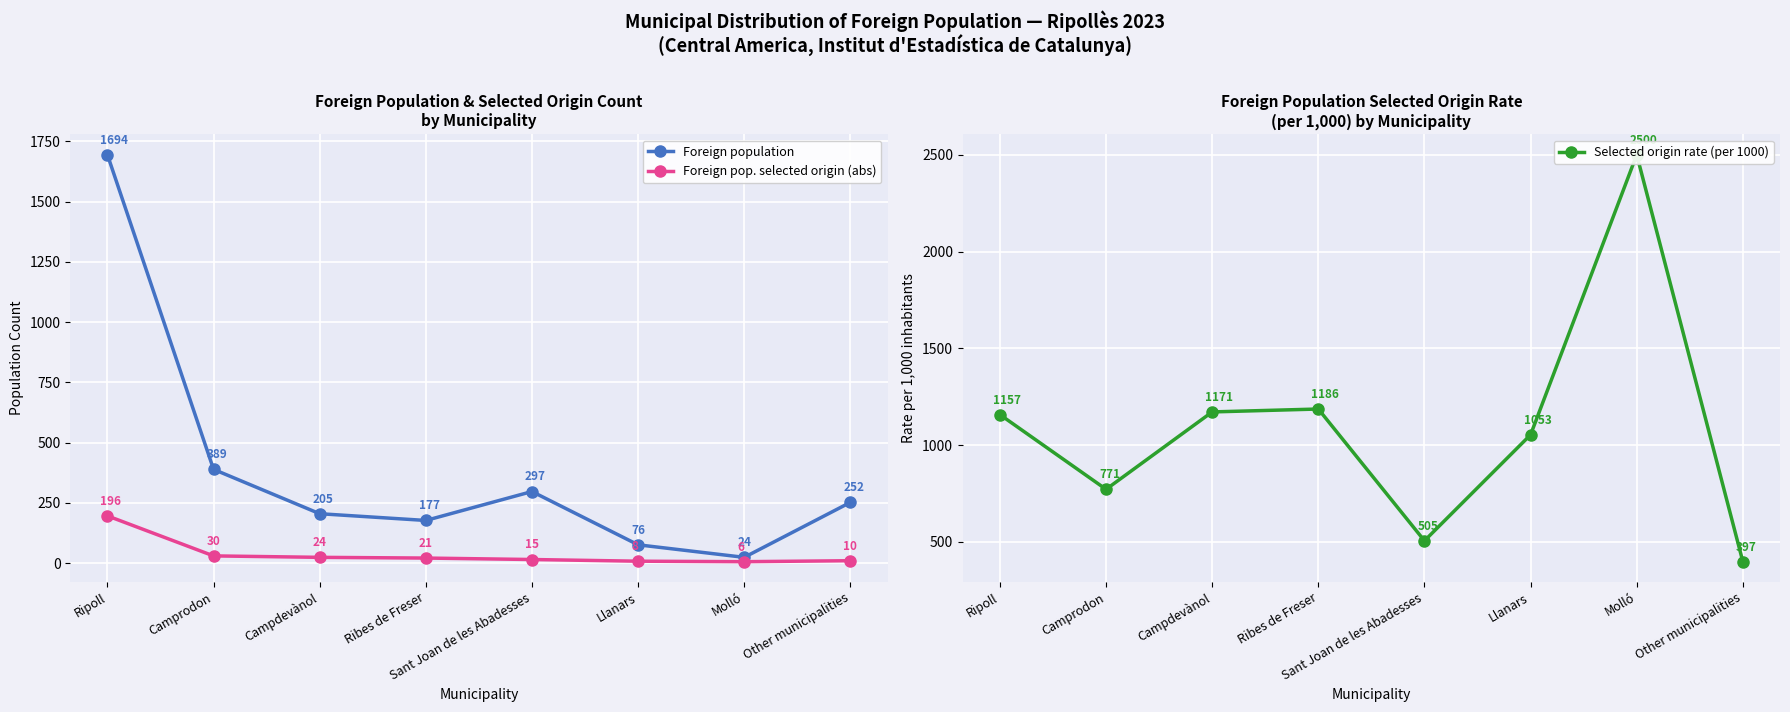

At which category does Selected origin rate (per 1000) reach its first local valley?

Camprodon